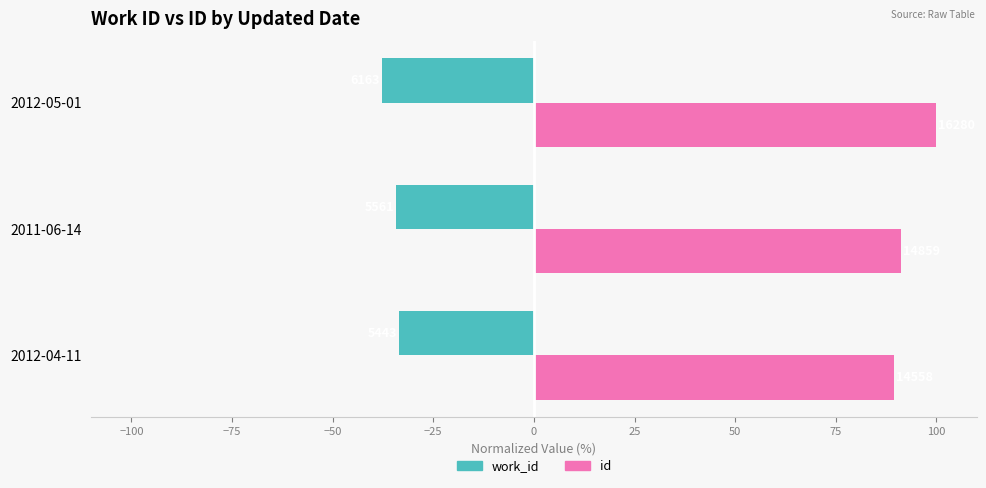

Which series has the widest spread of values?

id